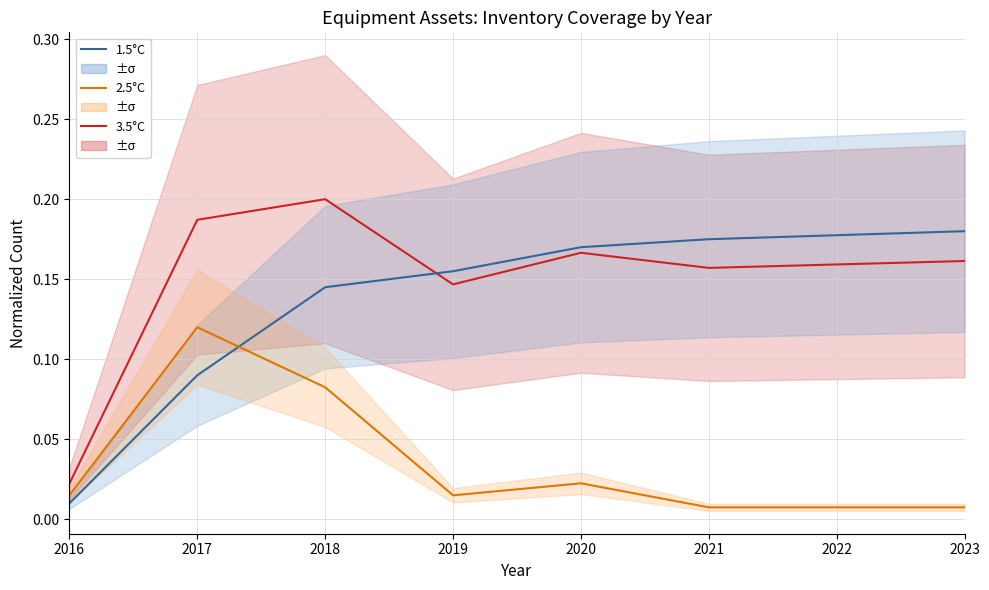

What are all the series names shown in the legend?

3.5°C, 1.5°C, 2.5°C